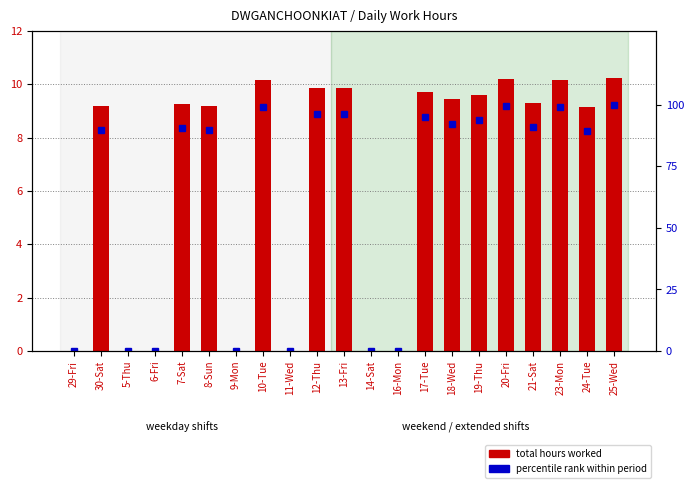

Rank the categories by percentile rank within period value from lowest to highest.

29-Fri, 5-Thu, 6-Fri, 9-Mon, 11-Wed, 14-Sat, 16-Mon, 24-Tue, 8-Sun, 30-Sat, 7-Sat, 21-Sat, 18-Wed, 19-Thu, 17-Tue, 12-Thu, 13-Fri, 10-Tue, 23-Mon, 20-Fri, 25-Wed